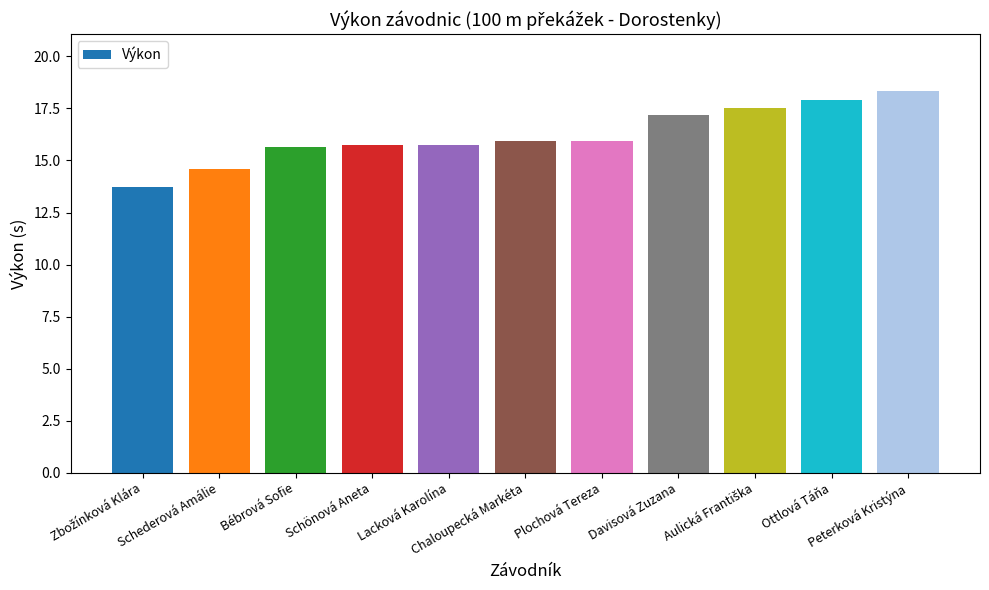

Read the value at Schönová Aneta.

15.7